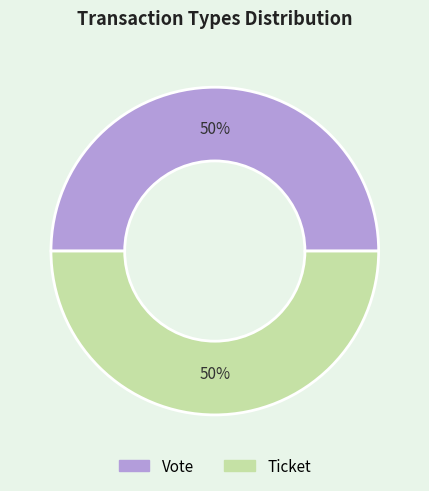

What percentage is the Vote slice, to the nearest percent?

50%